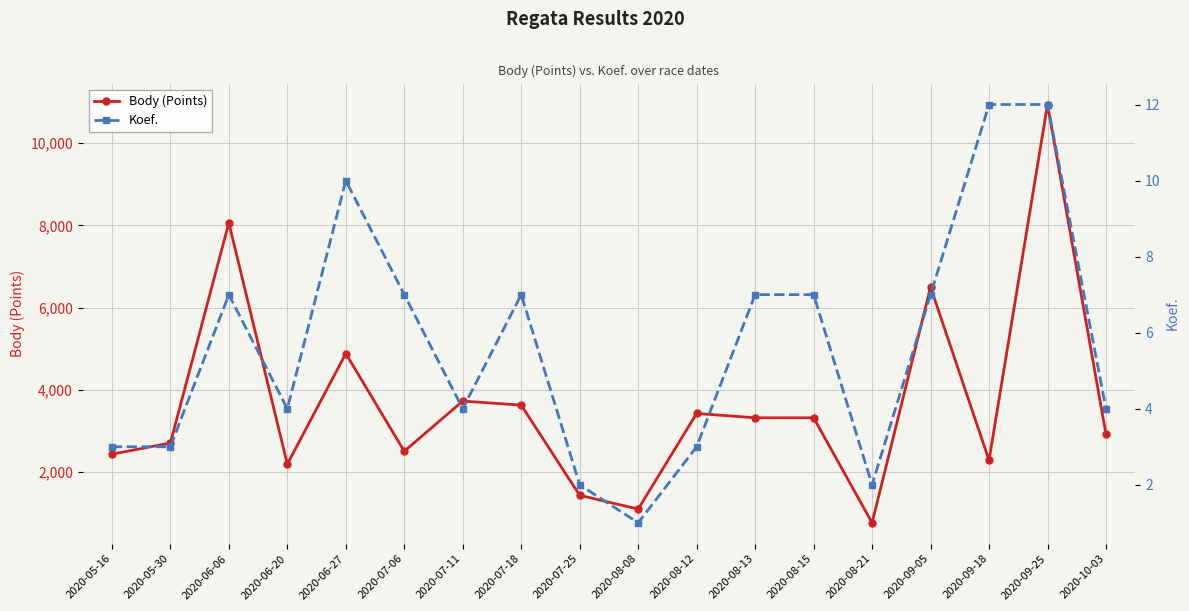

Rank the categories by Koef. value from lowest to highest.

2020-08-08, 2020-07-25, 2020-08-21, 2020-05-16, 2020-05-30, 2020-08-12, 2020-06-20, 2020-07-11, 2020-10-03, 2020-06-06, 2020-07-06, 2020-07-18, 2020-08-13, 2020-08-15, 2020-09-05, 2020-06-27, 2020-09-18, 2020-09-25